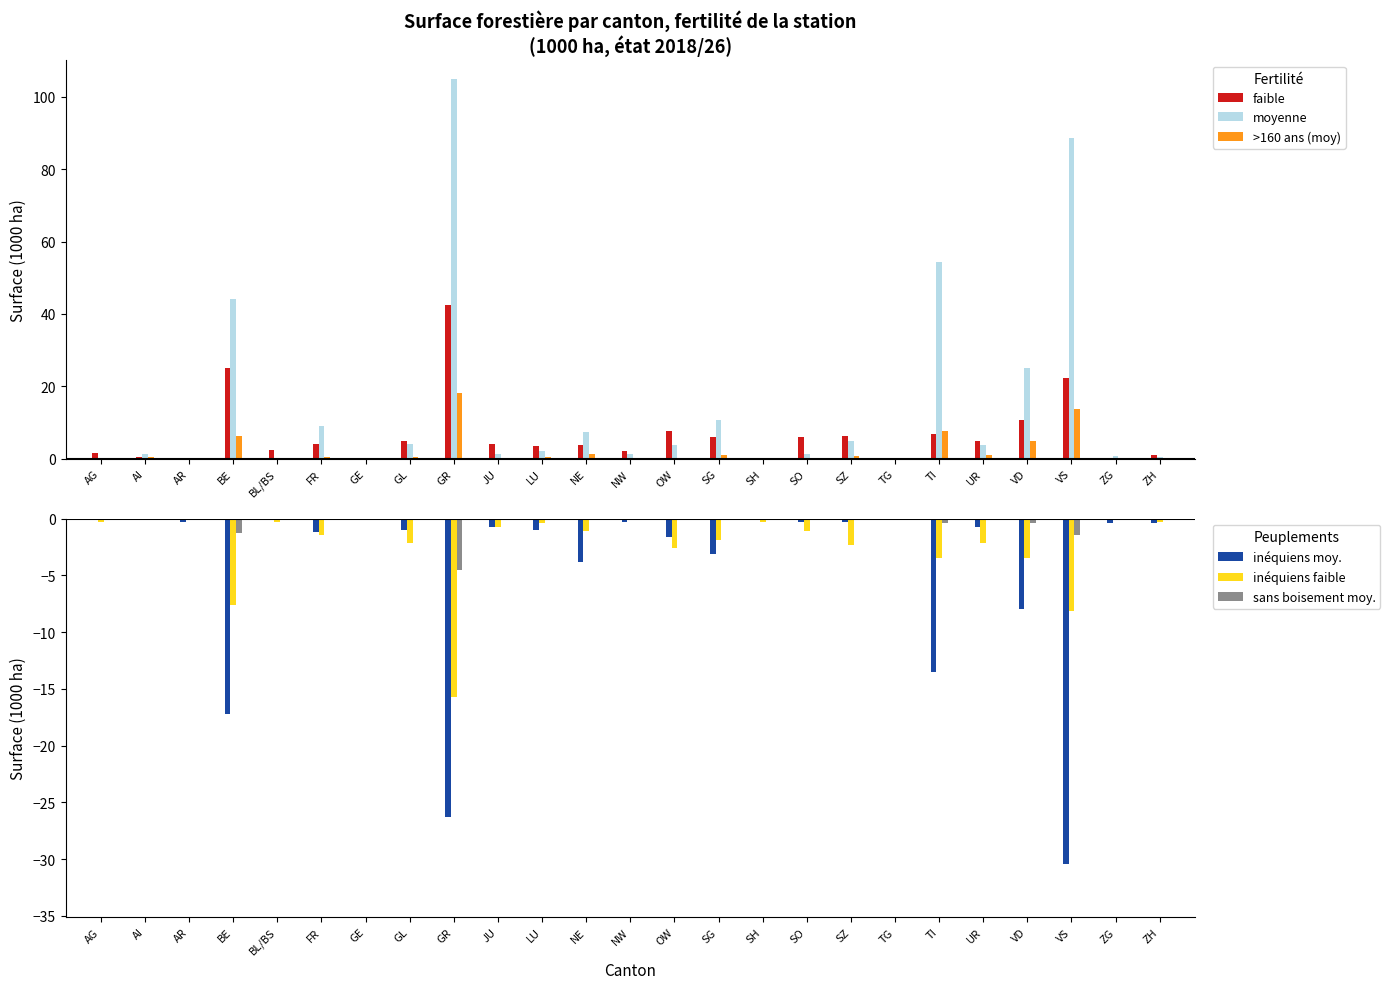

What is the total value across all series at ZG?

0.3